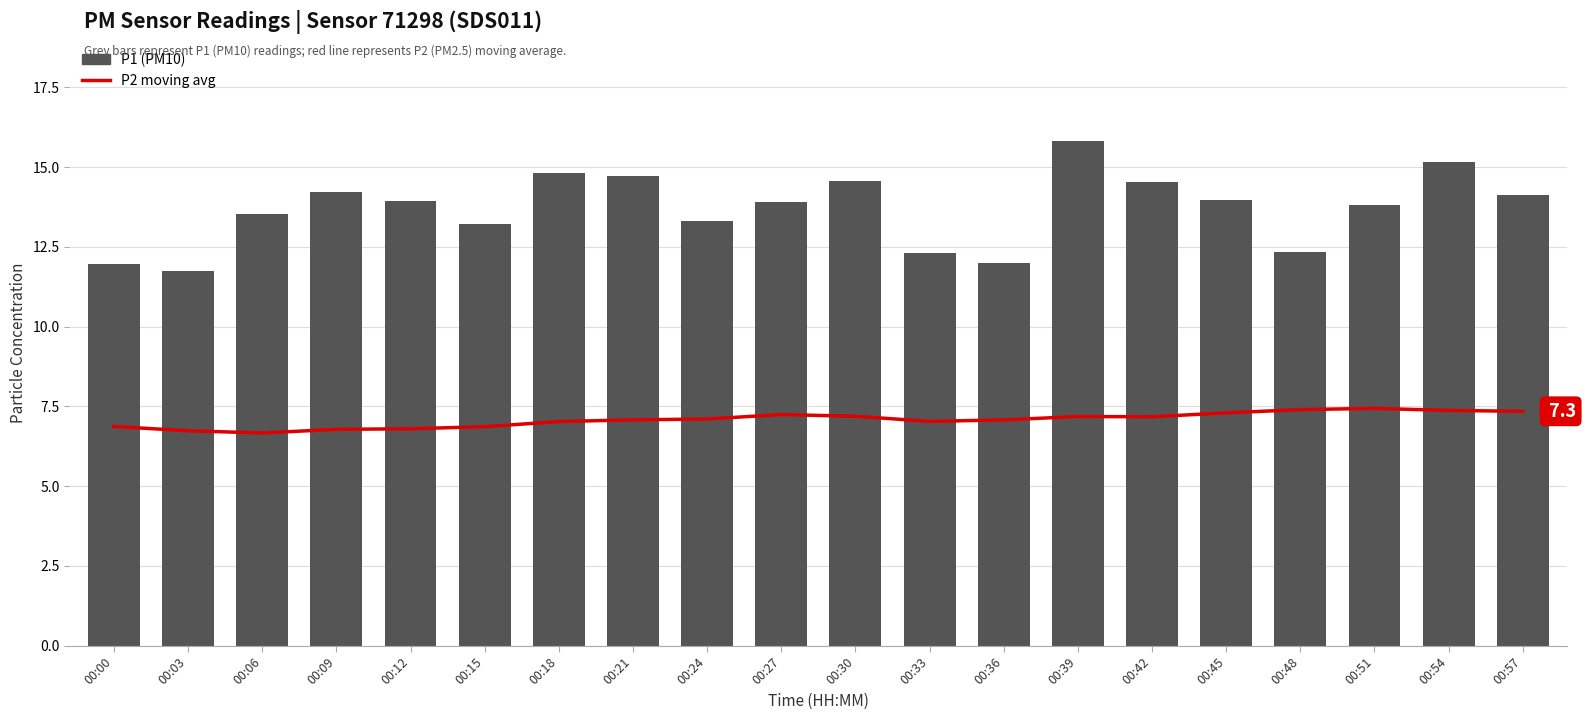

At which category is the sum across all series the highest?

00:39